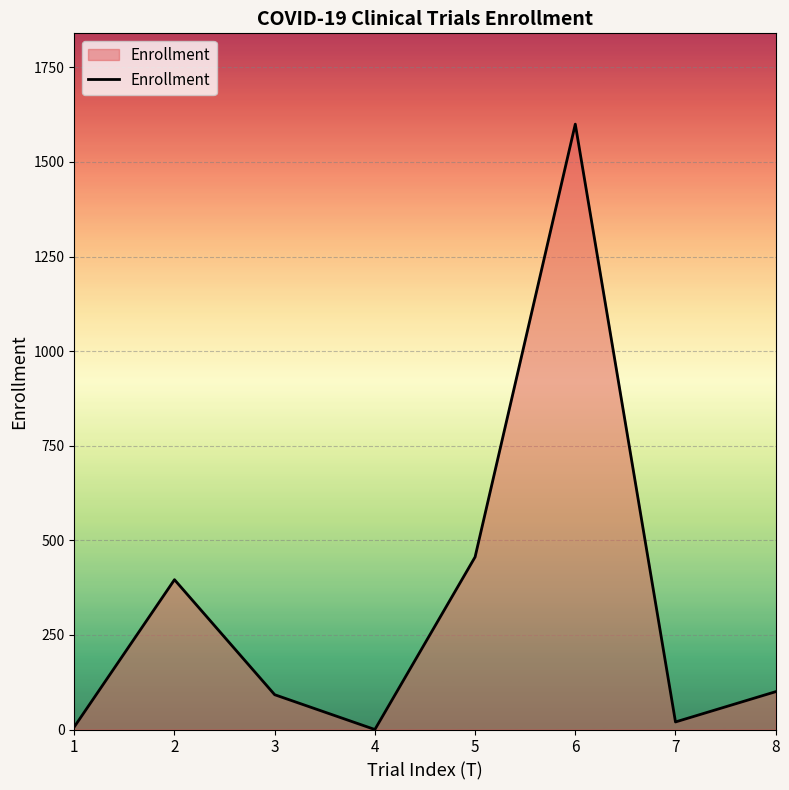

At which label is the value closest to 800?

5